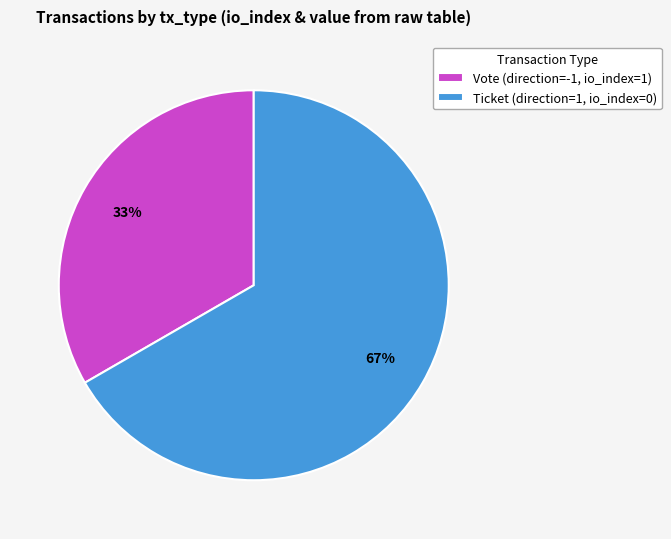

Do Vote (direction=-1, io_index=1) and Ticket (direction=1, io_index=0) together represent more than half of the pie?

Yes